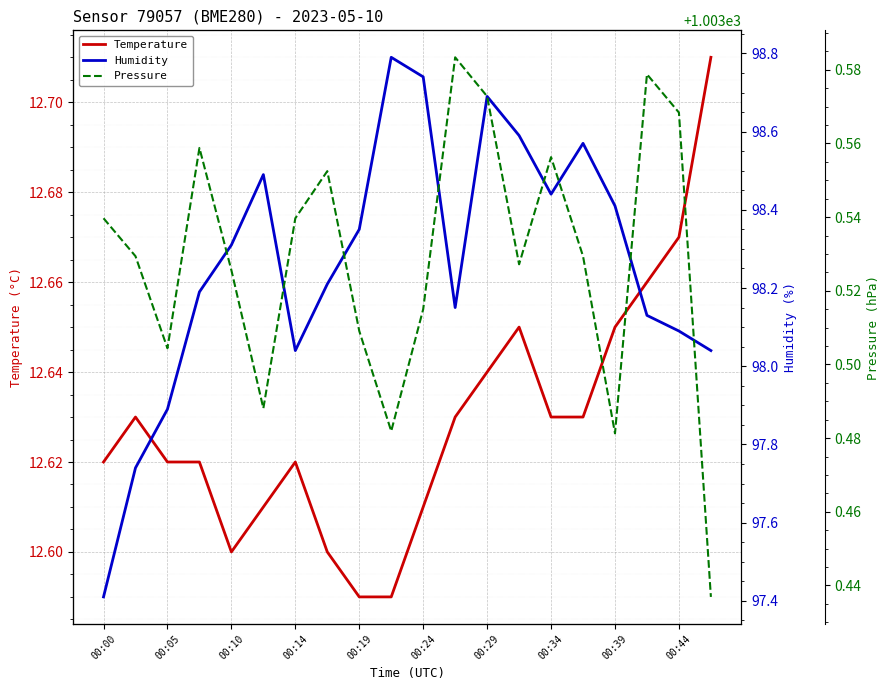

How many Pressure values are between 1003 and 1004?

20